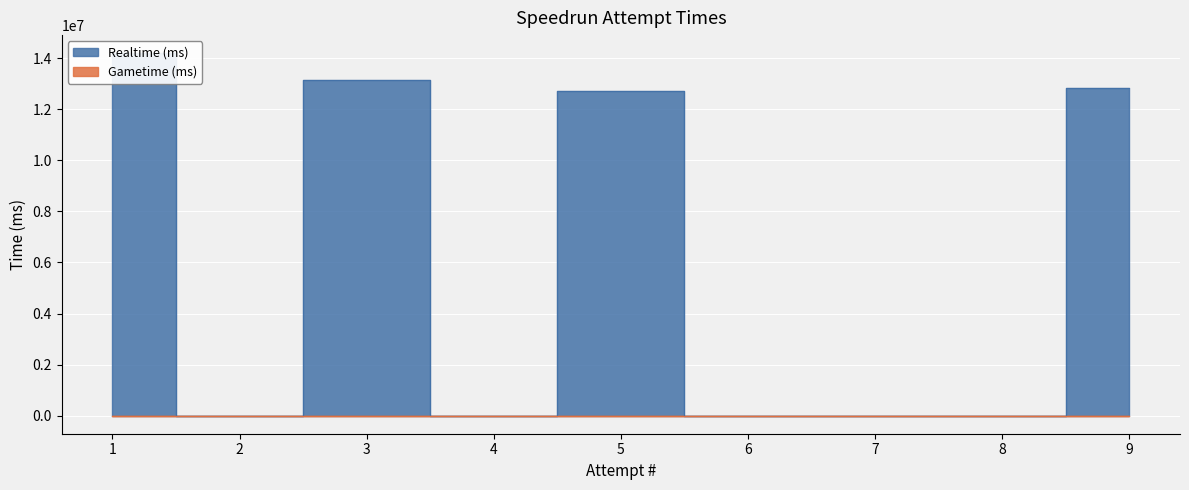

Which has a higher value, 2 or 1?

1